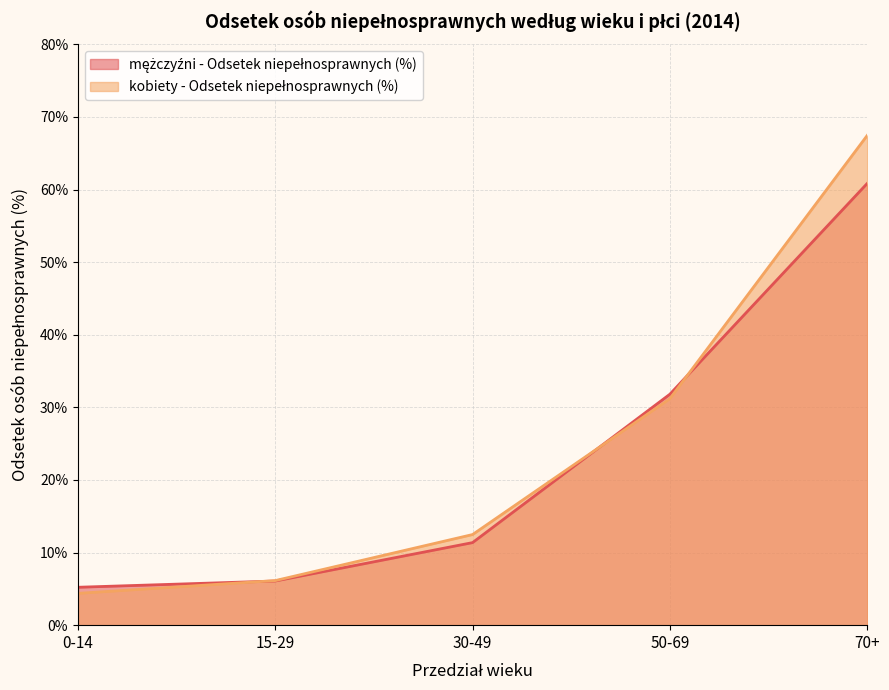

How many data points does each series have?

5